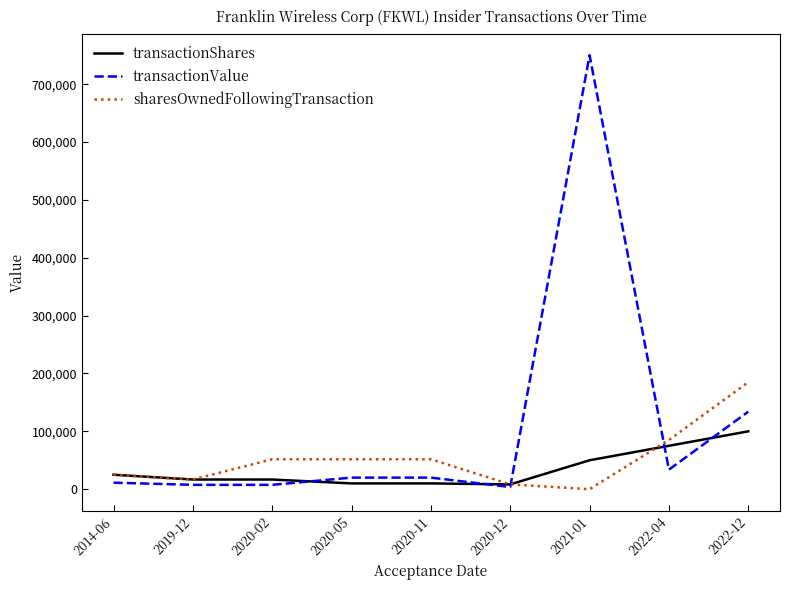

Which series has the largest total across all categories?

transactionValue